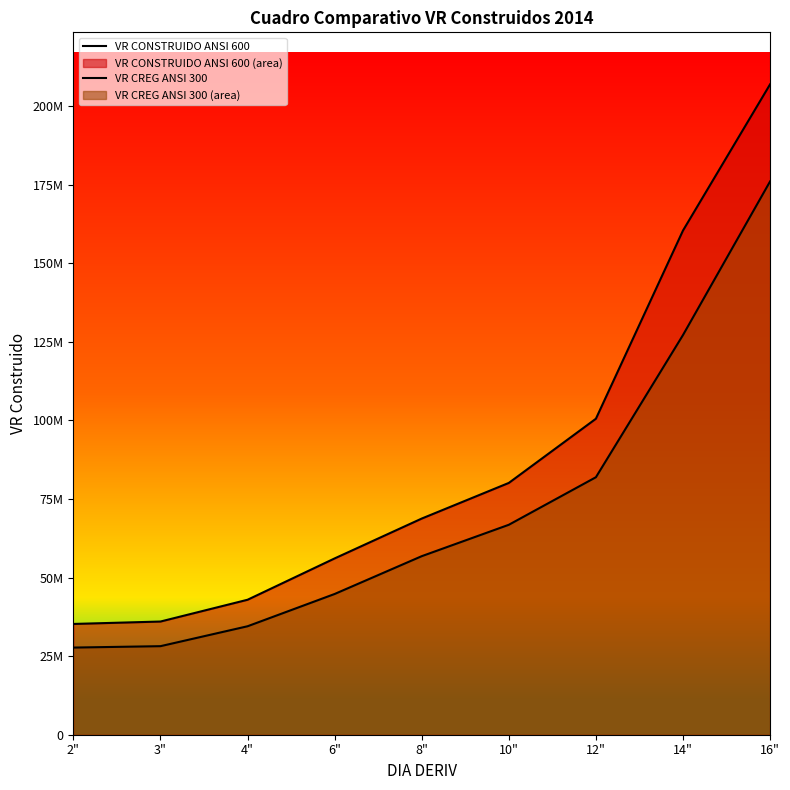

What is the value of the VR CREG ANSI 300 point at the 6th from the left?

66777473.0